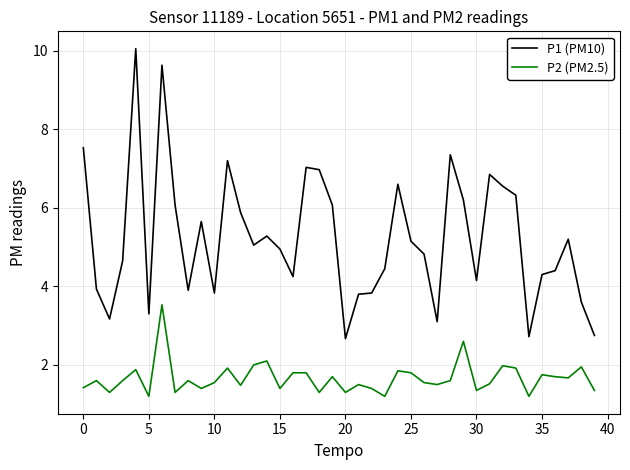

In P1 (PM10), how many points are lower than both neighbors (excluding endpoints)?

10